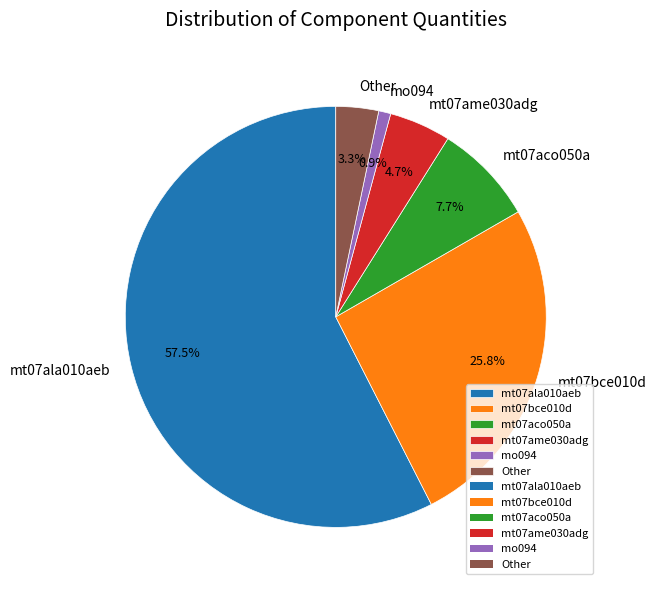

Is there a majority slice in this chart?

Yes